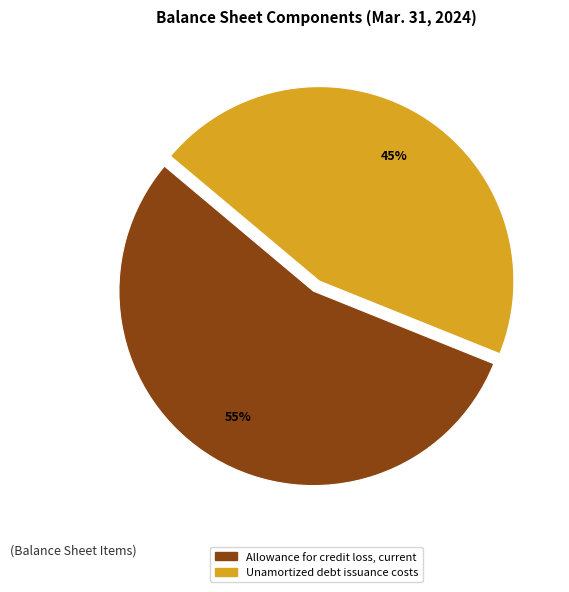

True or false: Allowance for credit loss, current accounts for 45% of the total.

False